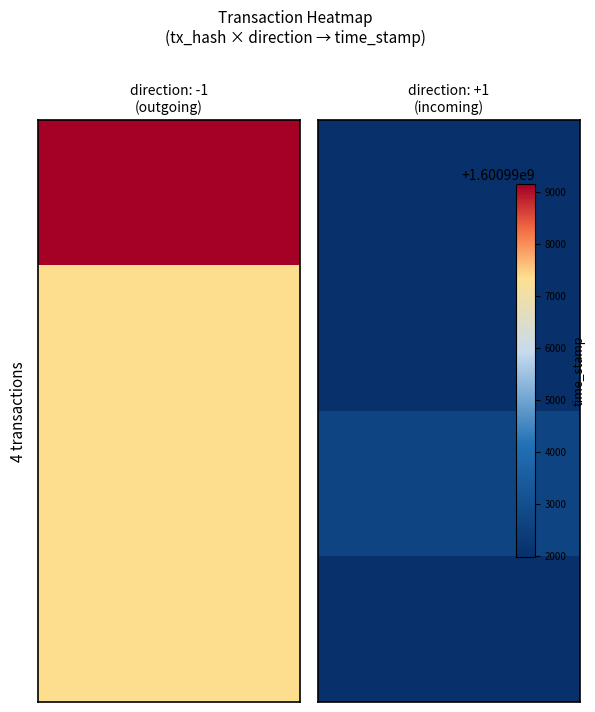

The value of c8b8e61230c597c6b65cf6b979c06126003189e at direction is -1.0. True or false?

True